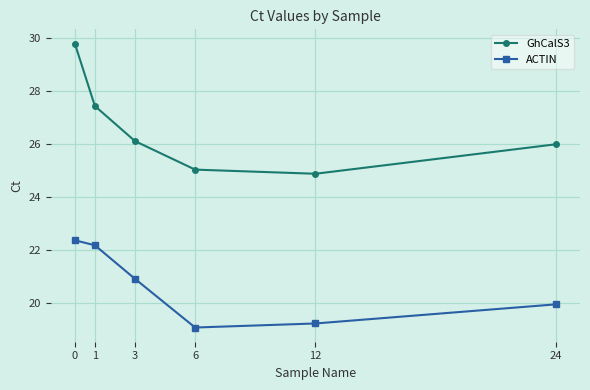

What is the value of the ACTIN point at the 4th from the left?

19.1